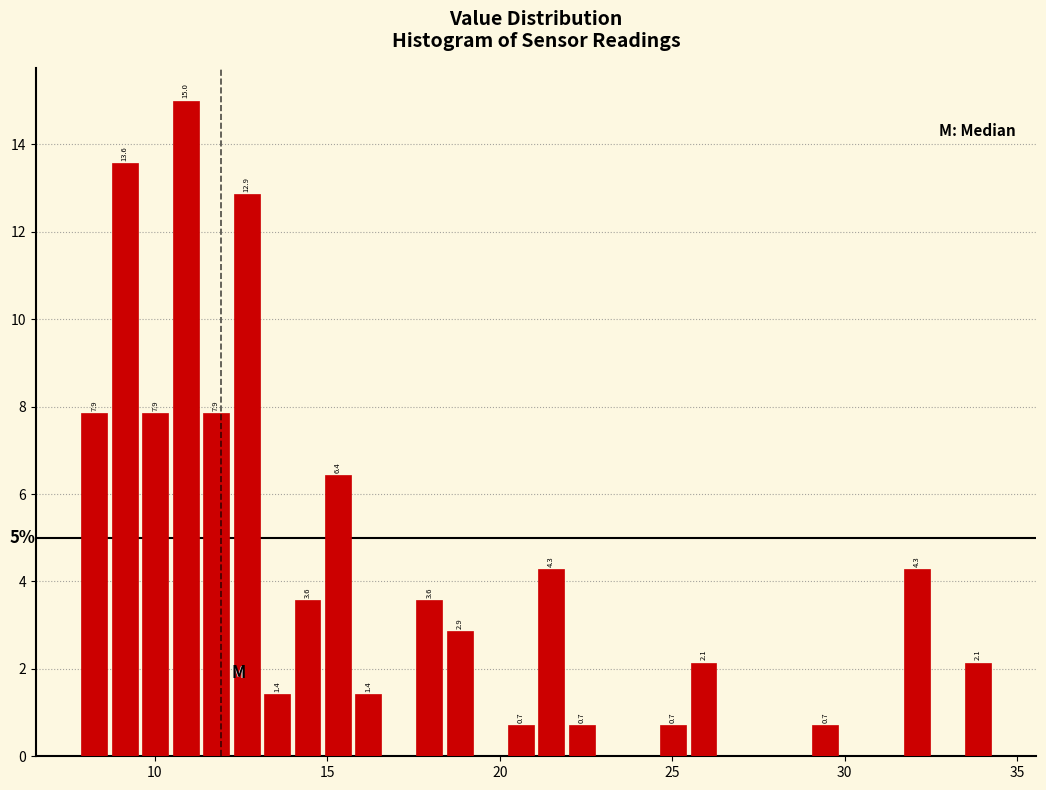

Around what value on the x-axis is the tallest bar? Give the approximate position of its centre, as read against the axis.

11.0